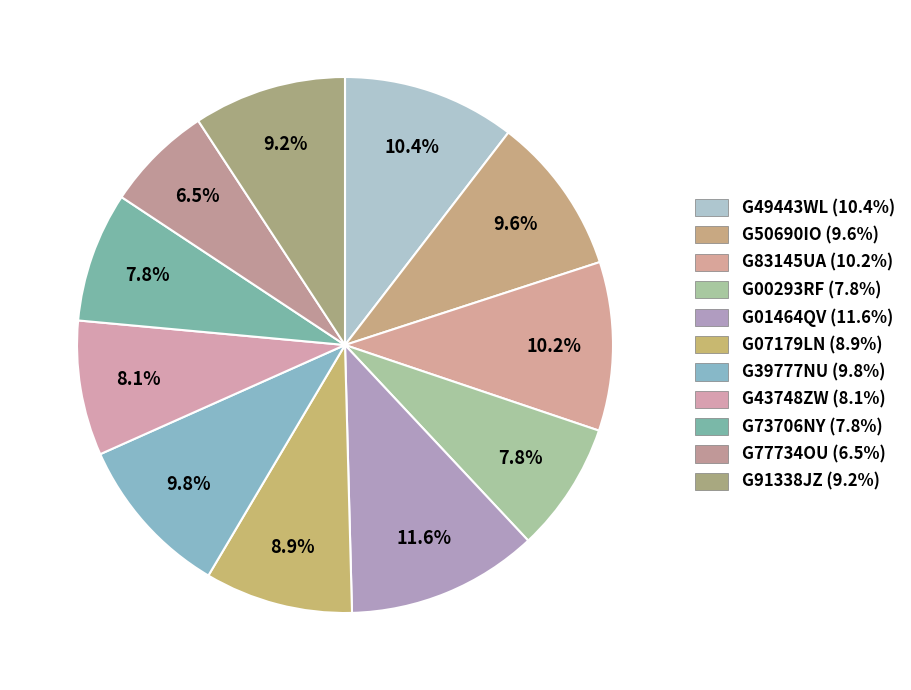

Is it true that G73706NY is 14% of the pie?

False